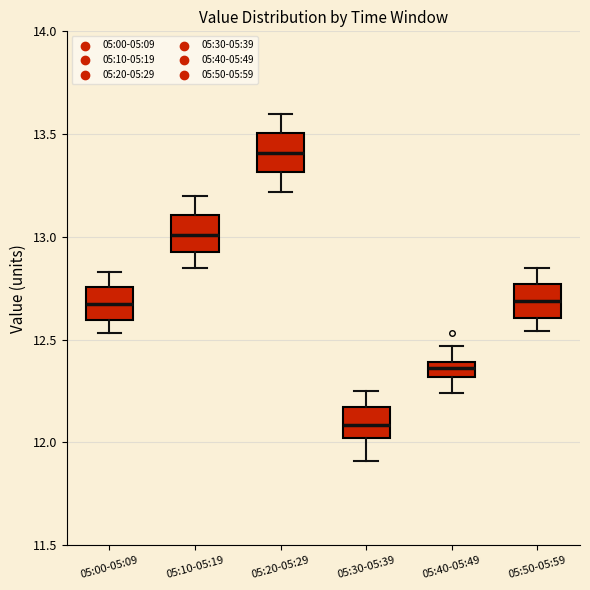

Where does the lower whisker of the box for 05:10-05:19 end on the y-axis? The values are not printed on the chart, so give them approximately, as read against the axis.

12.85